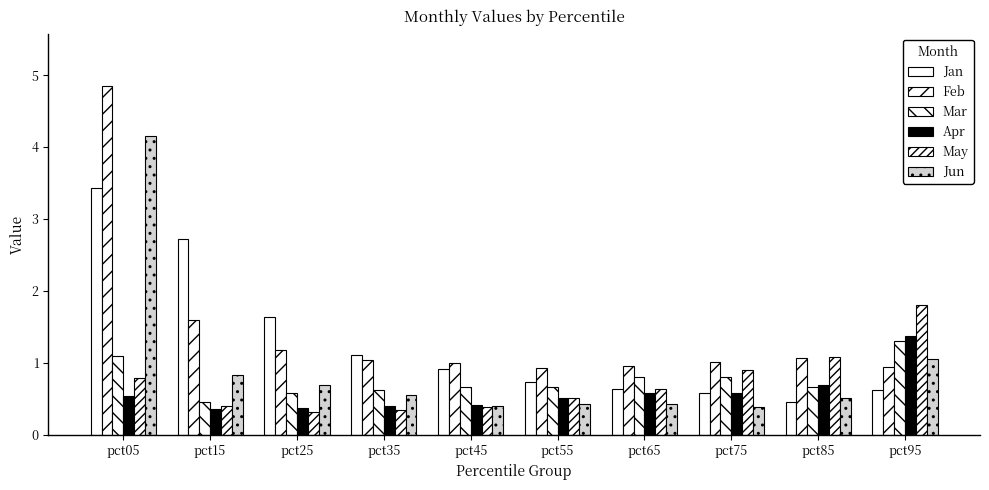

How many bars are there in each group?

6